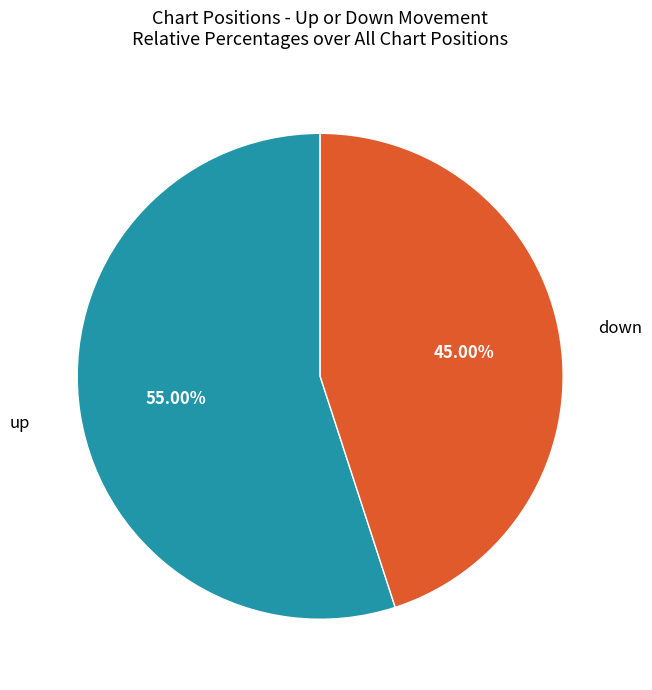

How much of the chart is everything except down?

55.0%